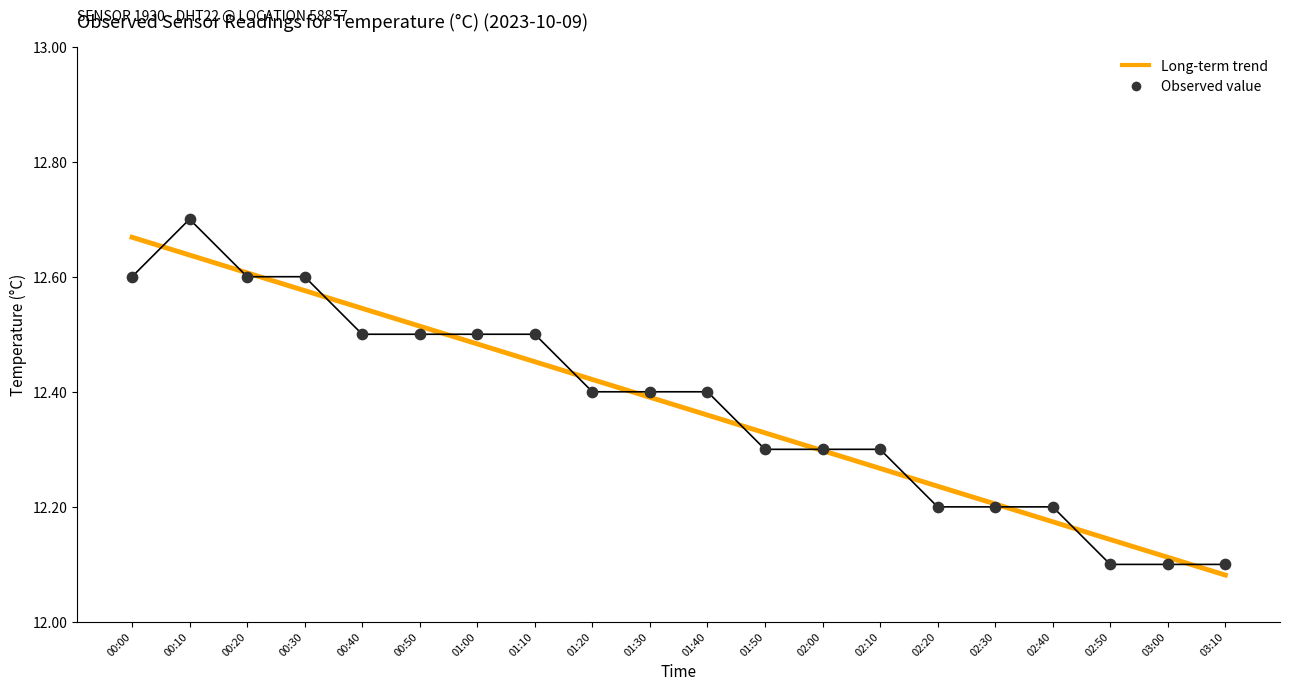

At which category is the sum across all series the highest?

00:10